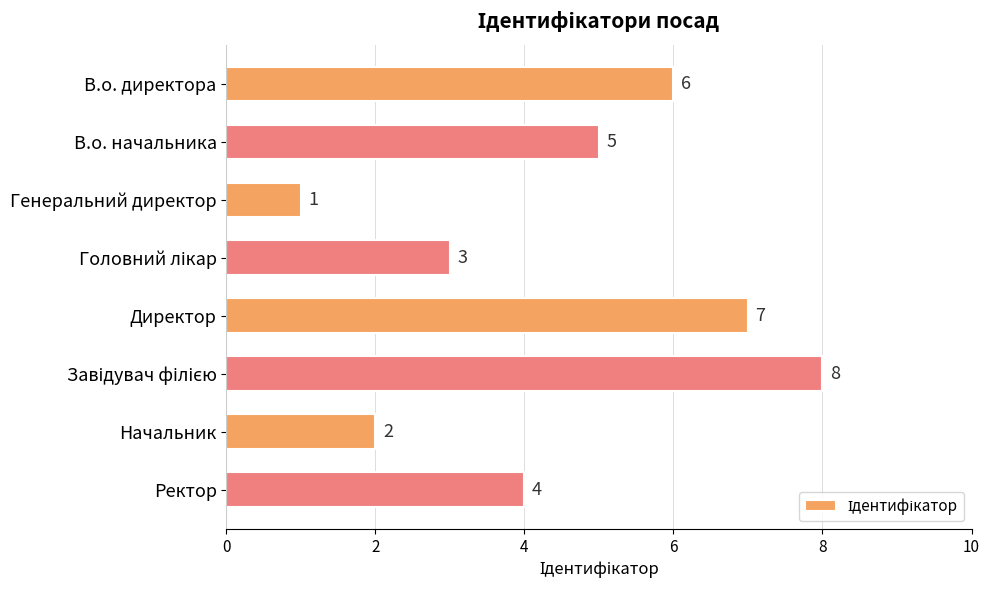

How many bars are there in total?

8